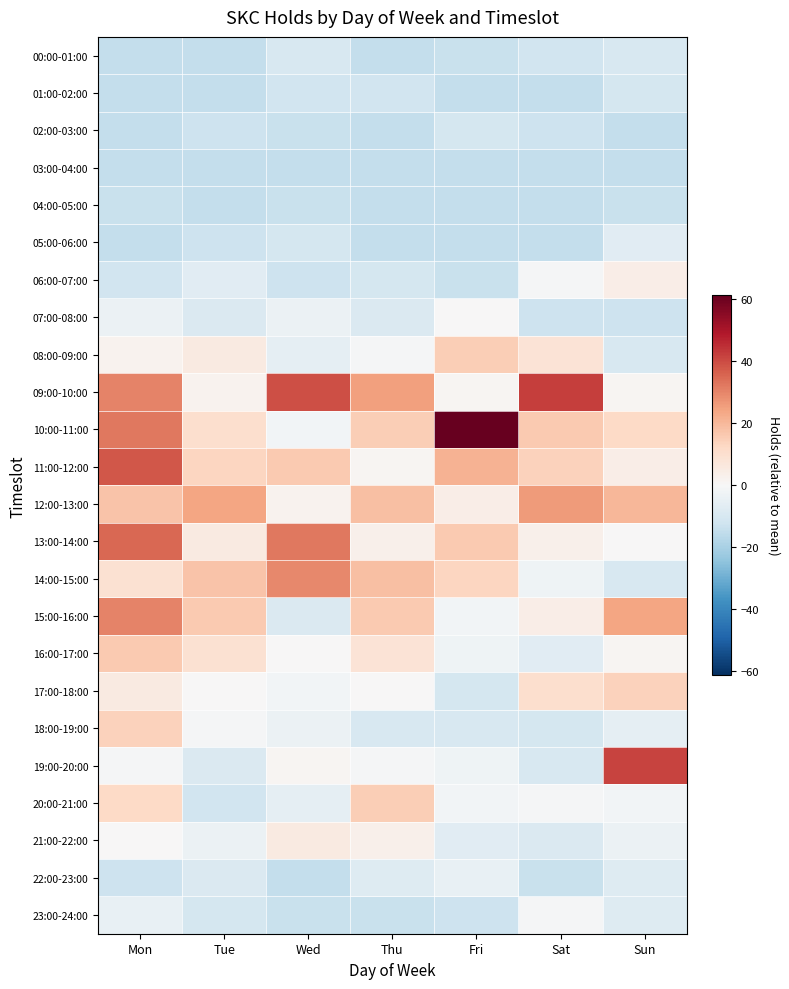

Reading right to left, what are all the values shown in this chart?

00:00-01:00: Sun=-9.7	Sat=-11.7	Fri=-13.7	Thu=-14.7	Wed=-9.7	Tue=-14.7	Mon=-14.7
01:00-02:00: Sun=-10.7	Sat=-14.7	Fri=-14.7	Thu=-11.7	Wed=-11.7	Tue=-14.7	Mon=-14.7
02:00-03:00: Sun=-14.7	Sat=-12.7	Fri=-10.7	Thu=-14.7	Wed=-13.7	Tue=-12.7	Mon=-14.7
03:00-04:00: Sun=-14.7	Sat=-14.7	Fri=-14.7	Thu=-14.7	Wed=-14.7	Tue=-14.7	Mon=-14.7
04:00-05:00: Sun=-13.7	Sat=-14.7	Fri=-14.7	Thu=-14.7	Wed=-13.7	Tue=-14.7	Mon=-13.7
05:00-06:00: Sun=-6.7	Sat=-14.7	Fri=-14.7	Thu=-14.7	Wed=-10.7	Tue=-12.7	Mon=-14.7
06:00-07:00: Sun=4.3	Sat=-0.7	Fri=-13.7	Thu=-10.7	Wed=-12.7	Tue=-6.7	Mon=-11.7
07:00-08:00: Sun=-12.7	Sat=-12.7	Fri=0.3	Thu=-8.7	Wed=-3.7	Tue=-8.7	Mon=-3.7
08:00-09:00: Sun=-9.7	Sat=8.3	Fri=15.3	Thu=-0.7	Wed=-5.7	Tue=5.3	Mon=2.3
09:00-10:00: Sun=1.3	Sat=42.3	Fri=1.3	Thu=25.3	Wed=39.3	Tue=2.3	Mon=30.3
10:00-11:00: Sun=12.3	Sat=16.3	Fri=61.3	Thu=15.3	Wed=-1.7	Tue=10.3	Mon=32.3
11:00-12:00: Sun=4.3	Sat=14.3	Fri=21.3	Thu=1.3	Wed=16.3	Tue=13.3	Mon=38.3
12:00-13:00: Sun=20.3	Sat=26.3	Fri=4.3	Thu=18.3	Wed=2.3	Tue=24.3	Mon=17.3
13:00-14:00: Sun=0.3	Sat=3.3	Fri=16.3	Thu=3.3	Wed=32.3	Tue=5.3	Mon=35.3
14:00-15:00: Sun=-9.7	Sat=-2.7	Fri=13.3	Thu=18.3	Wed=29.3	Tue=17.3	Mon=9.3
15:00-16:00: Sun=24.3	Sat=4.3	Fri=-1.7	Thu=16.3	Wed=-8.7	Tue=16.3	Mon=30.3
16:00-17:00: Sun=1.3	Sat=-6.7	Fri=-2.7	Thu=8.3	Wed=0.3	Tue=9.3	Mon=16.3
17:00-18:00: Sun=14.3	Sat=10.3	Fri=-10.7	Thu=0.3	Wed=-1.7	Tue=0.3	Mon=5.3
18:00-19:00: Sun=-5.7	Sat=-10.7	Fri=-9.7	Thu=-9.7	Wed=-3.7	Tue=-0.7	Mon=14.3
19:00-20:00: Sun=41.3	Sat=-9.7	Fri=-2.7	Thu=-0.7	Wed=1.3	Tue=-8.7	Mon=-0.7
20:00-21:00: Sun=-1.7	Sat=-0.7	Fri=-1.7	Thu=15.3	Wed=-5.7	Tue=-11.7	Mon=12.3
21:00-22:00: Sun=-3.7	Sat=-8.7	Fri=-6.7	Thu=3.3	Wed=5.3	Tue=-3.7	Mon=0.3
22:00-23:00: Sun=-7.7	Sat=-13.7	Fri=-4.7	Thu=-7.7	Wed=-14.7	Tue=-8.7	Mon=-12.7
23:00-24:00: Sun=-7.7	Sat=-0.7	Fri=-12.7	Thu=-13.7	Wed=-13.7	Tue=-10.7	Mon=-4.7